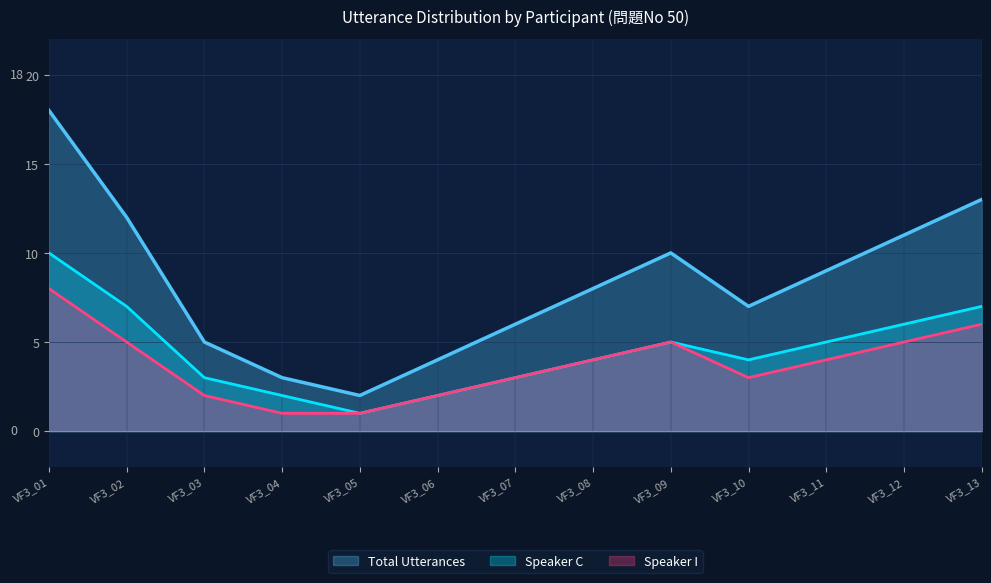

Rank the series by their average value, from lowest to highest.

Speaker I, Speaker C, Total Utterances